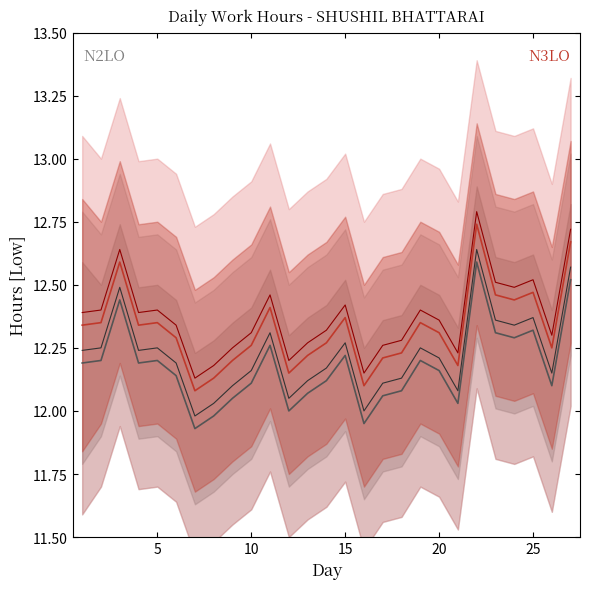

Does the chart display data point markers on the line(s)?

No